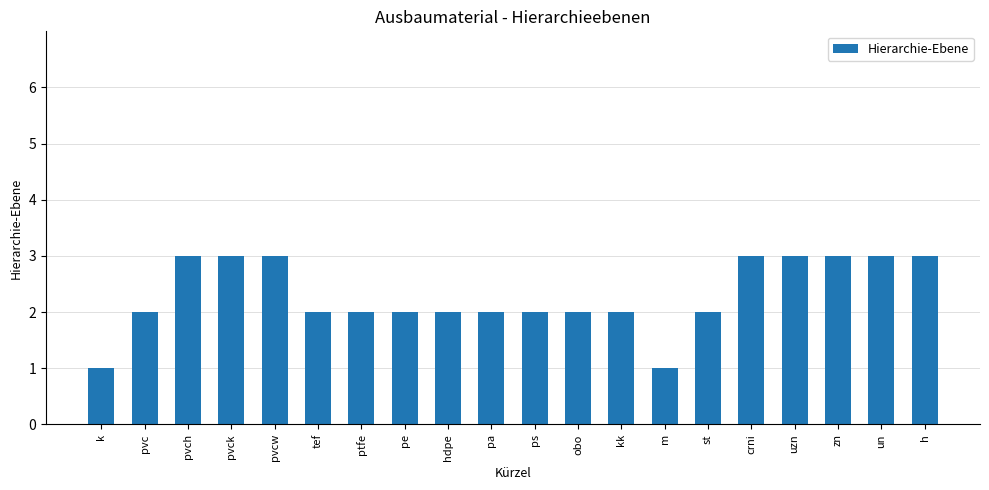

The chart shows a value of 3 at h. True or false?

True